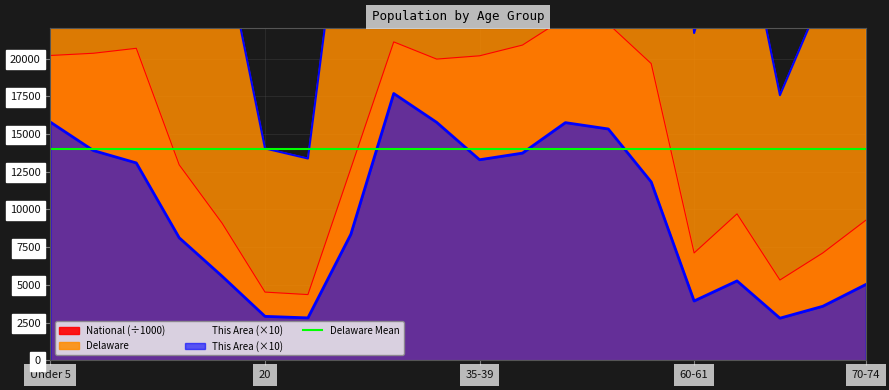

At which category does Delaware reach its first local valley?

21